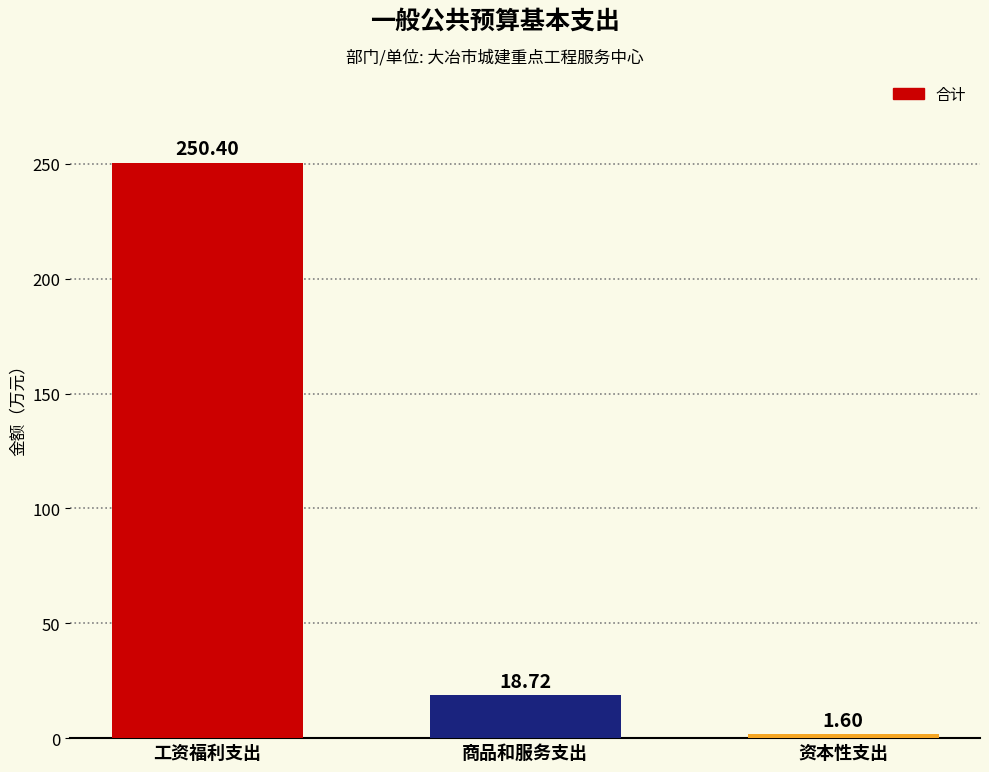

What is the label of the 3rd bar from the left?

资本性支出